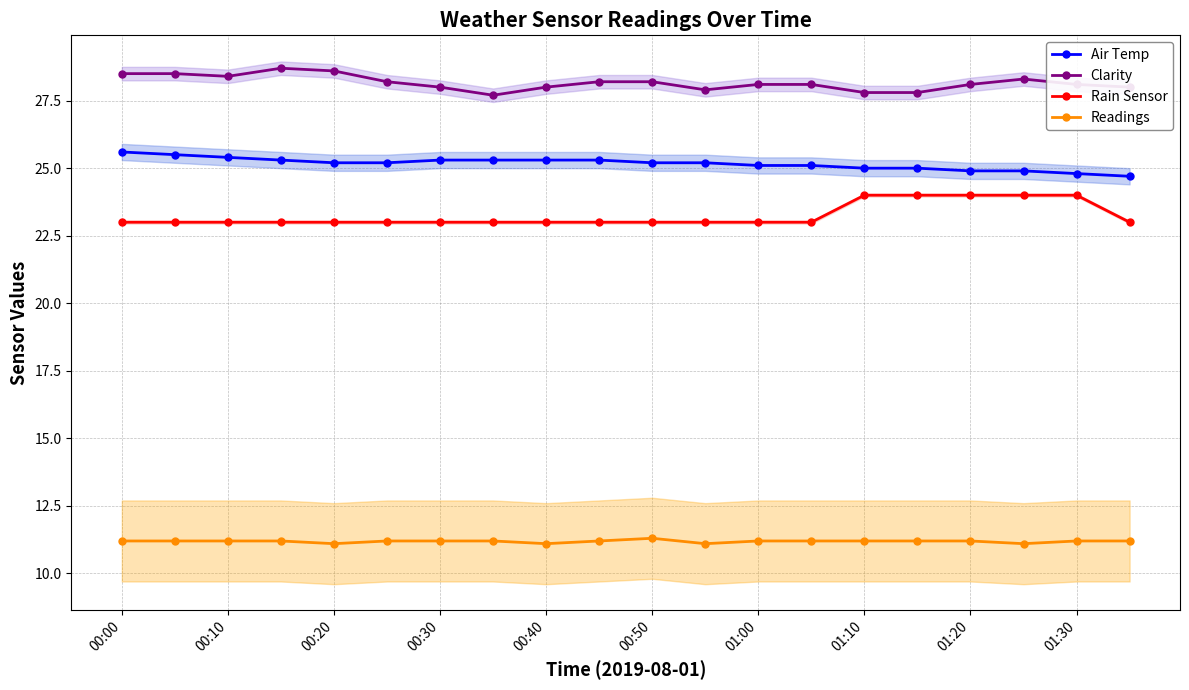

What is the difference between the maximum and minimum values in the Rain Sensor series?

1.0